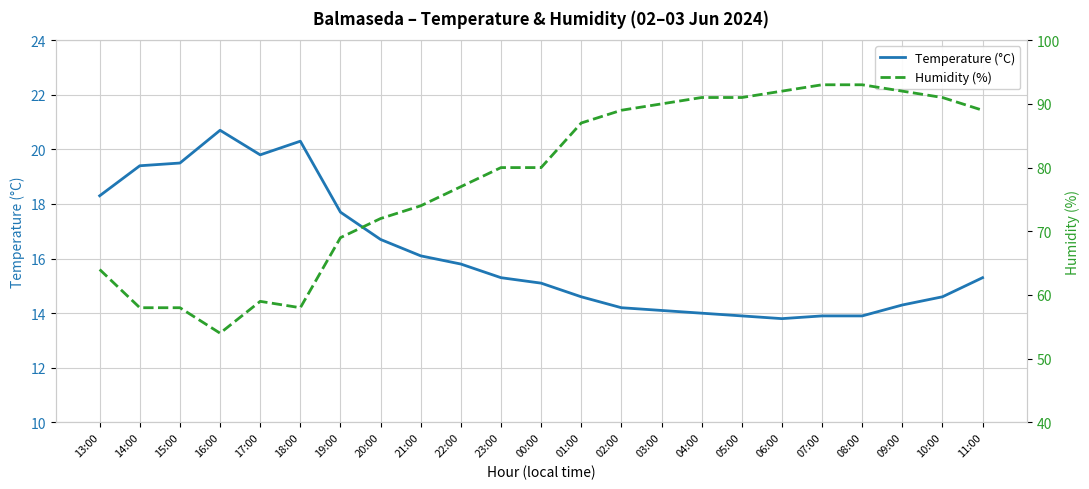

True or false: Humidity (%) has a value of 101.3 at 20:00.

False